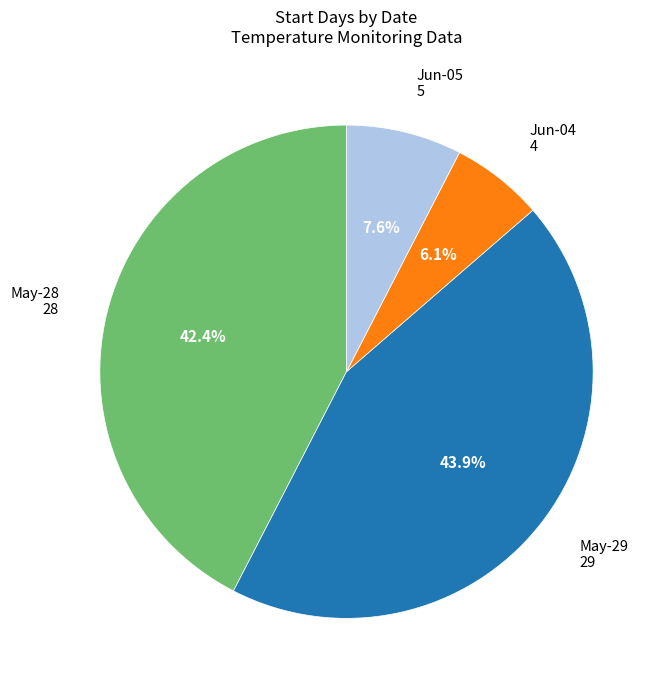

How many slices are in this pie chart?

4